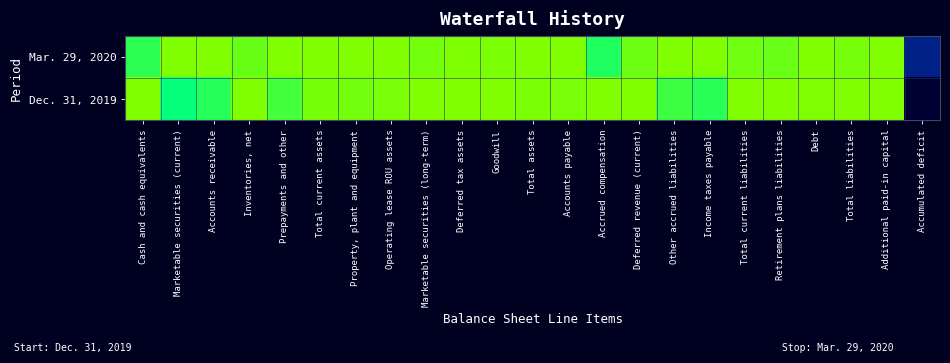

List the series in order of their peak value, lowest first.

Mar. 29, 2020, Dec. 31, 2019